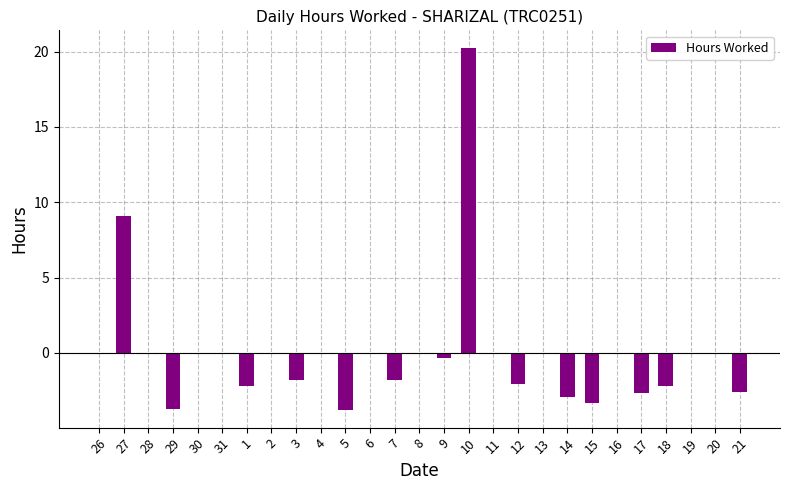

What is the sum of the values at 26 and 18?

-2.2